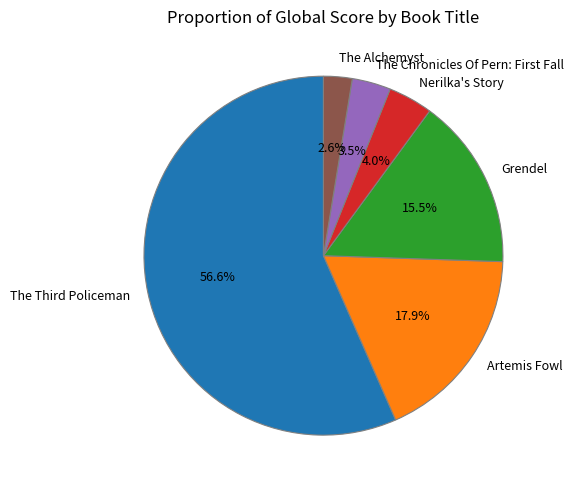

How many slices are in this pie chart?

6